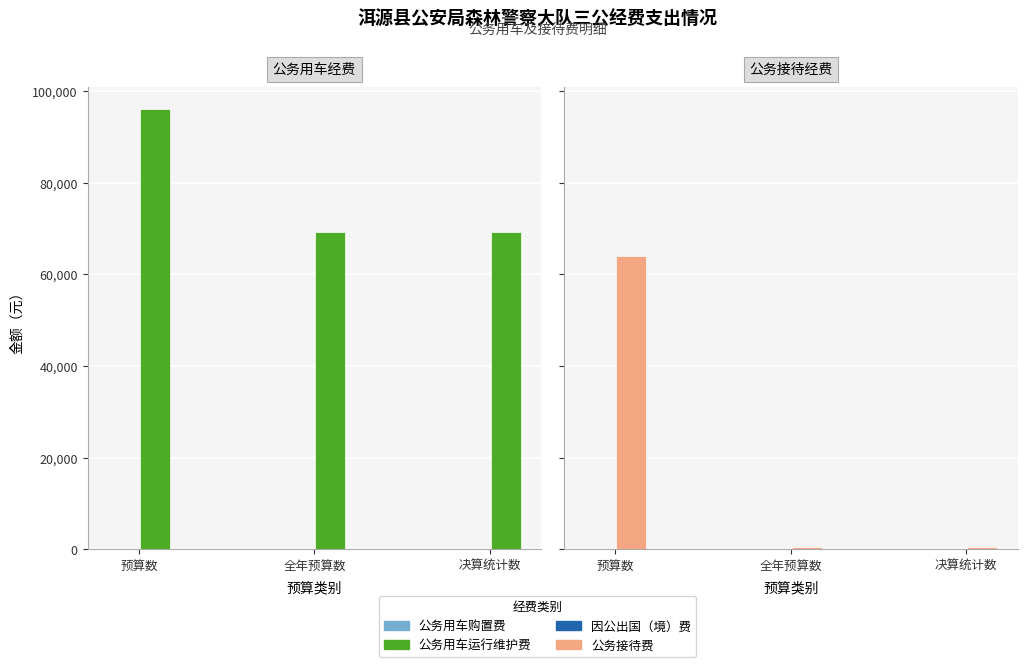

Rank the series by their maximum value, from highest to lowest.

公务用车运行维护费, 公务接待费, 公务用车购置费, 因公出国（境）费